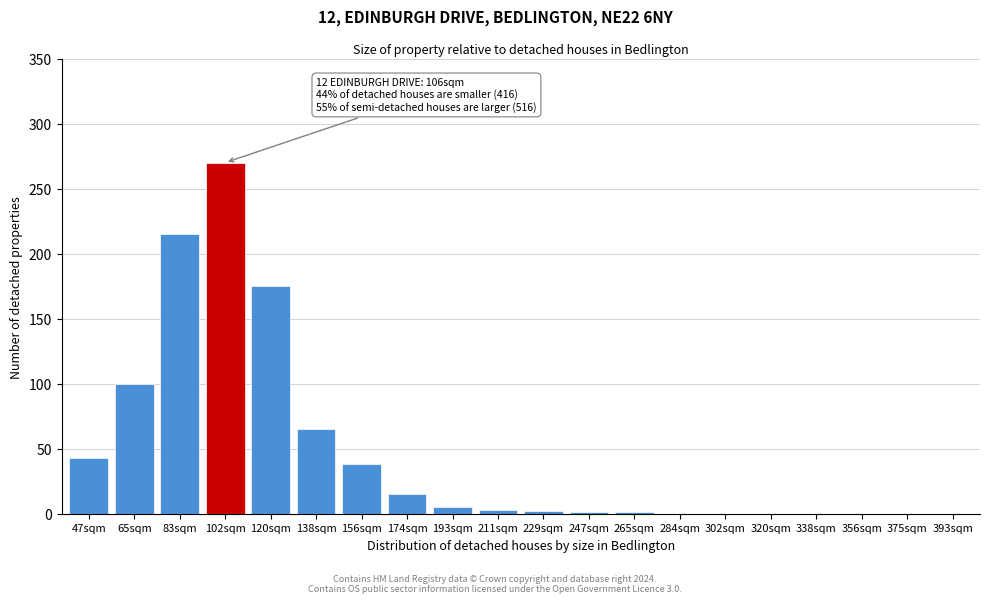

Which has a higher value, 65sqm or 138sqm?

65sqm